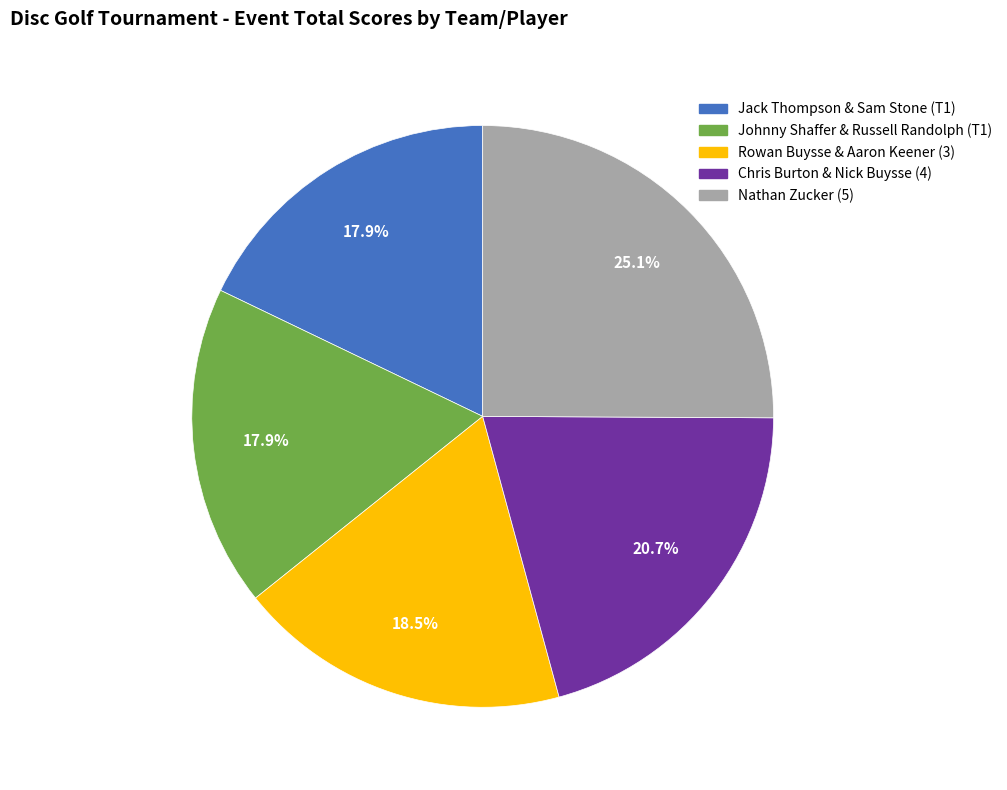

Is Nathan Zucker (5) the majority of the pie?

No